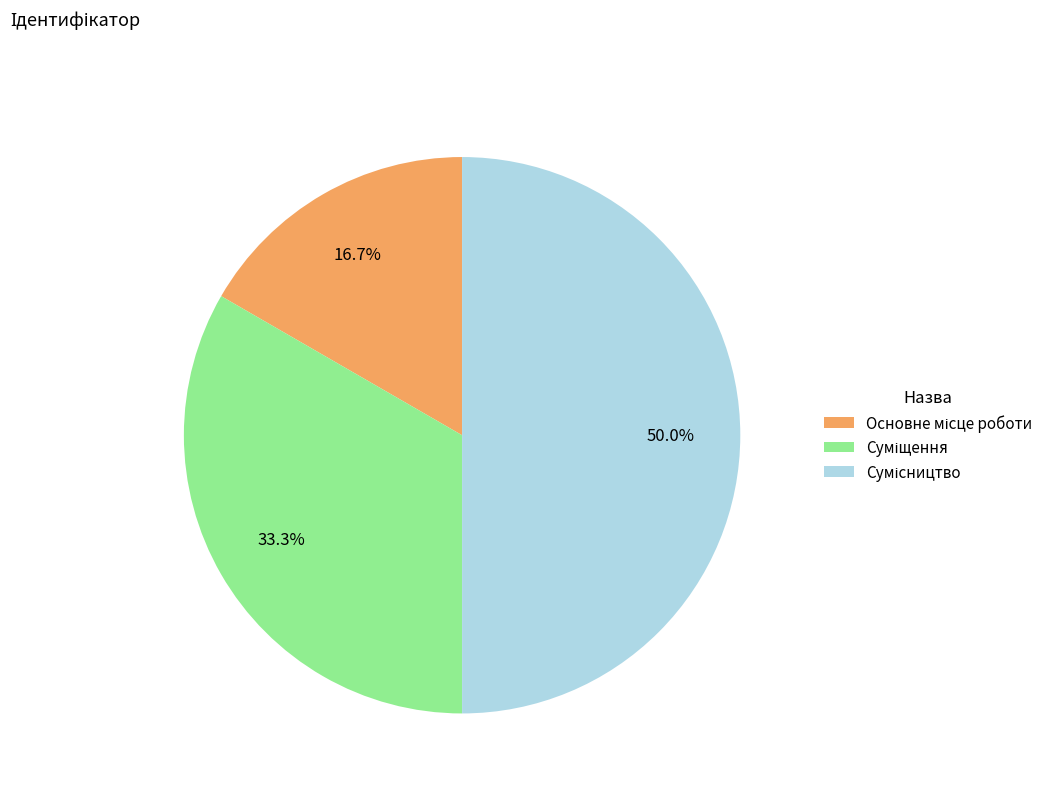

What percentage is the Сумісництво slice, to the nearest percent?

50%